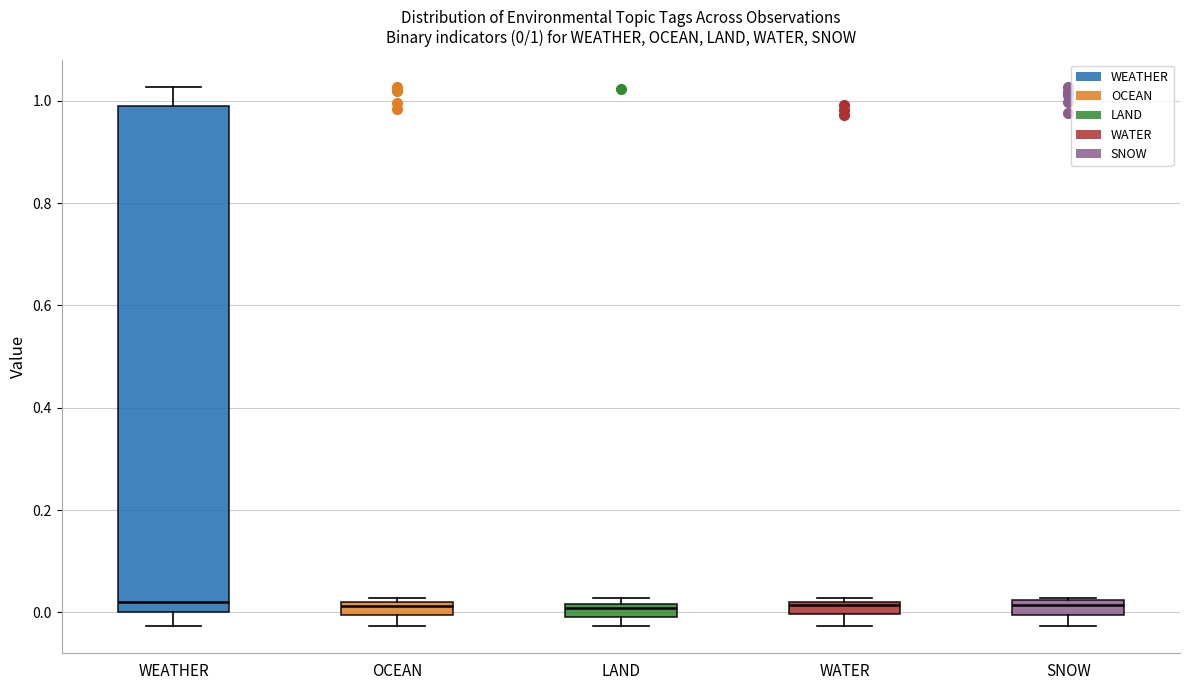

Comparing the boxes themselves (not the whiskers), which one is the tallest?

WEATHER